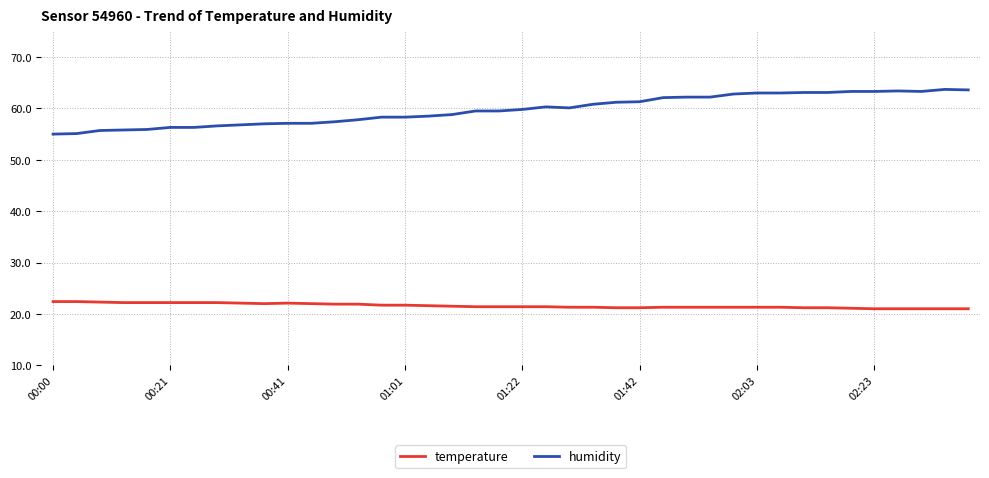

Rank the series by their maximum value, from highest to lowest.

humidity, temperature